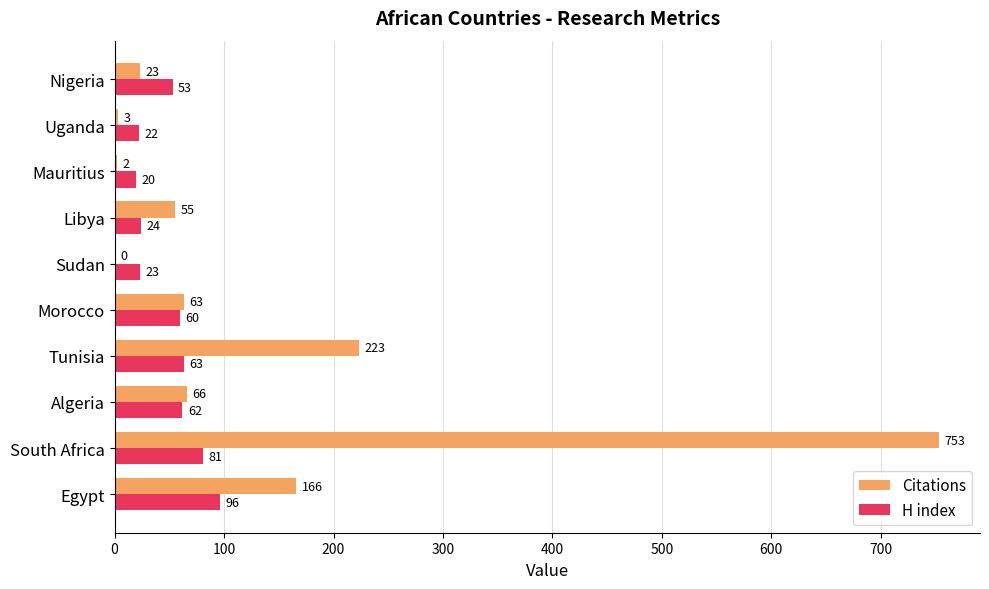

What is the sum of all Citations values?

1354